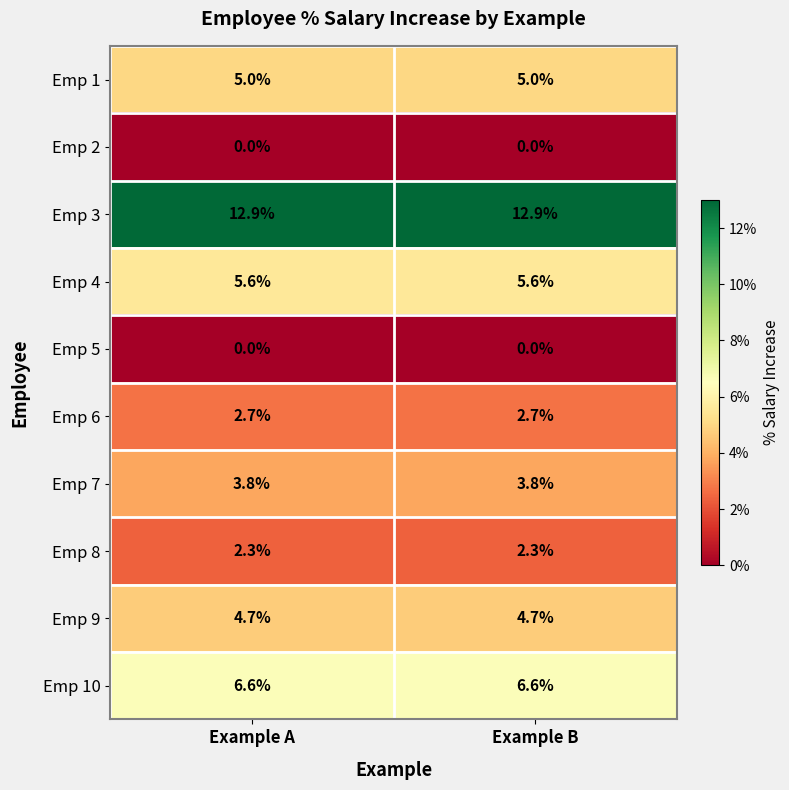

What is the difference between the highest and lowest values at Example A?

12.9